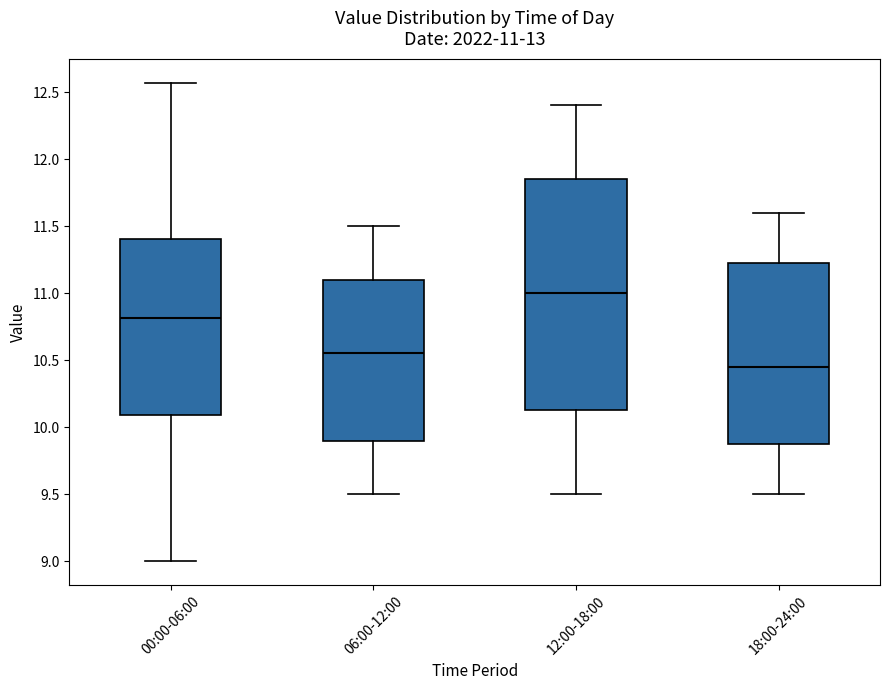

Which box has the lowest median line?

18:00-24:00